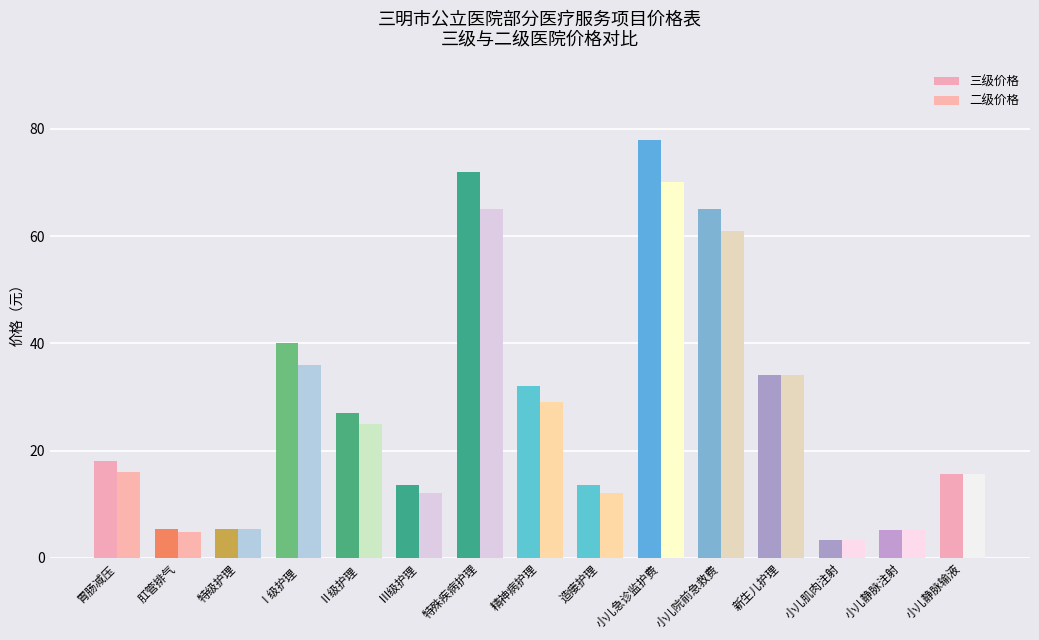

List the series in order of their overall mean, highest first.

三级价格, 二级价格